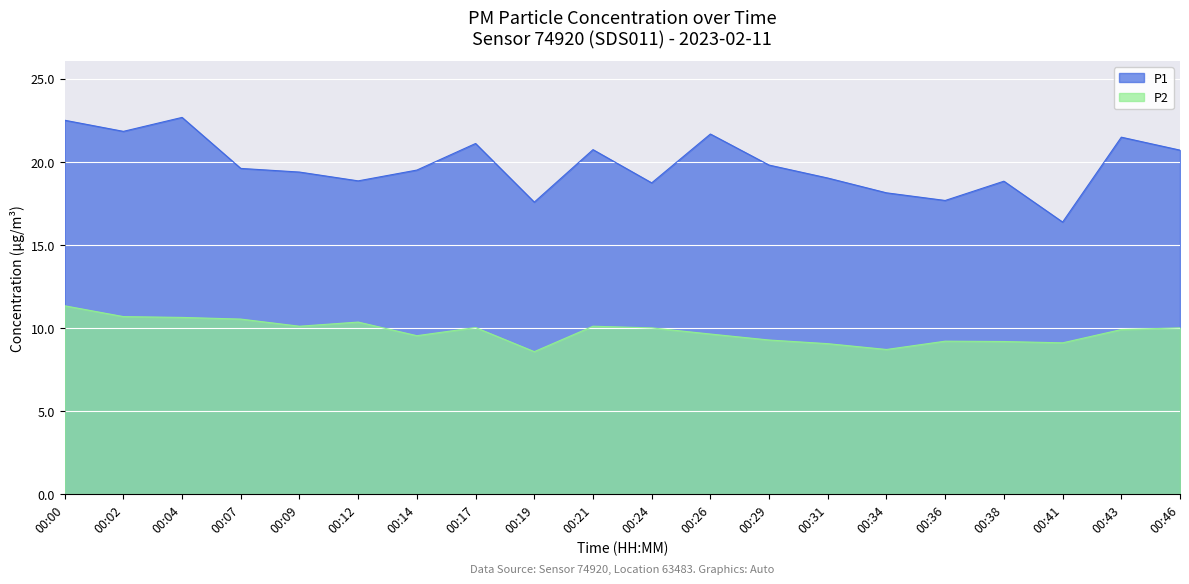

Rank the series by their average value, from highest to lowest.

P1, P2